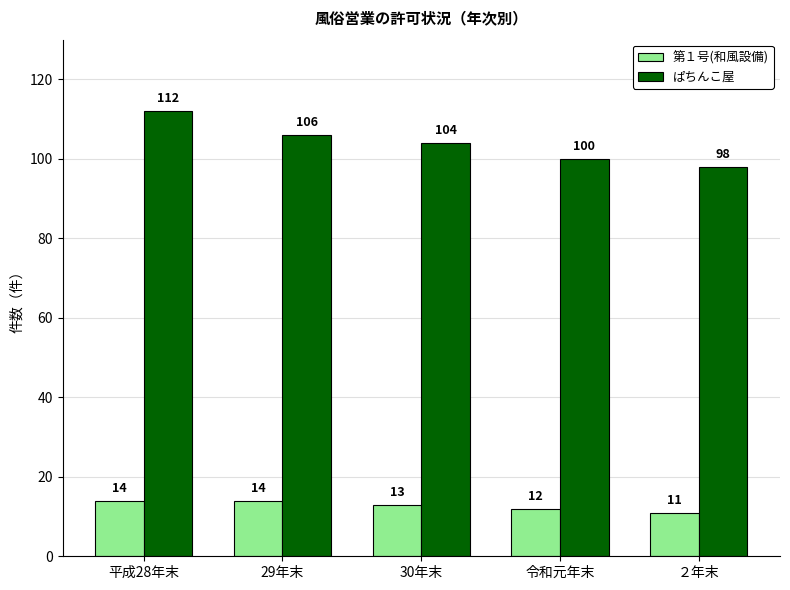

How many bars are there in total?

10